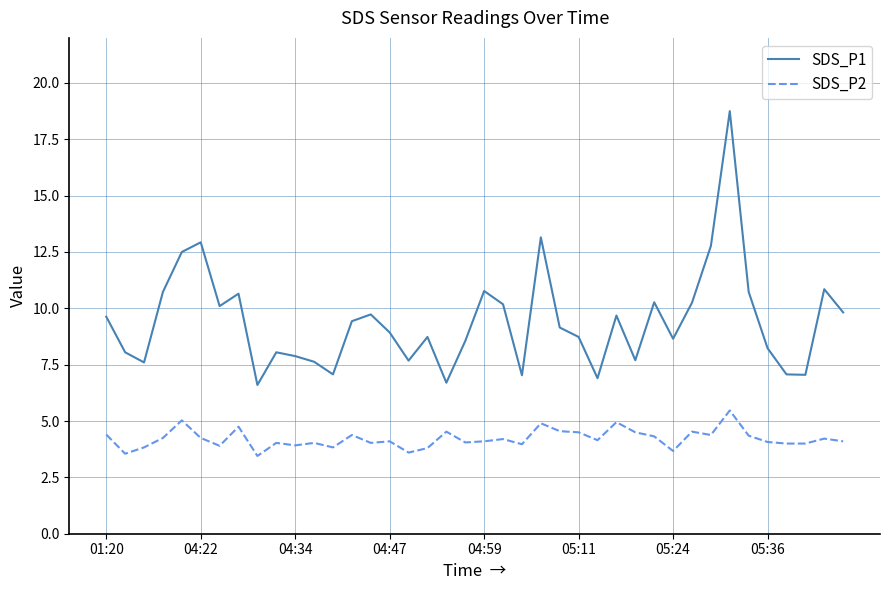

How many interior local valleys does the SDS_P1 series have?

11